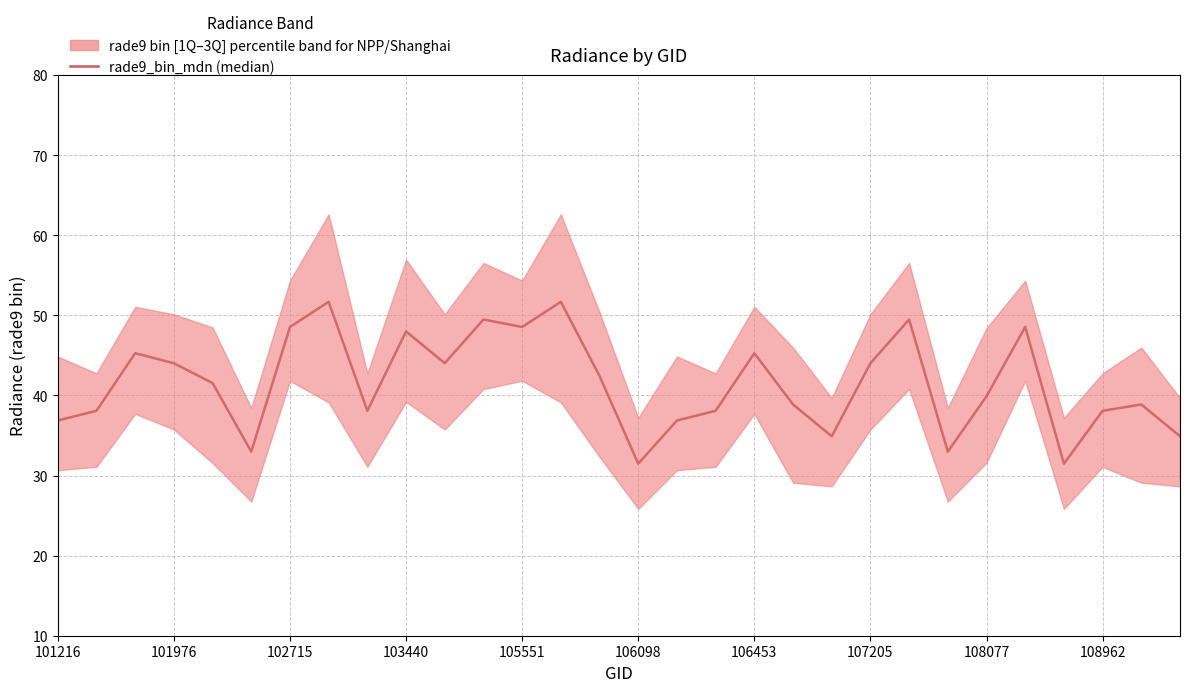

Between 25 and 23, which is larger?

25